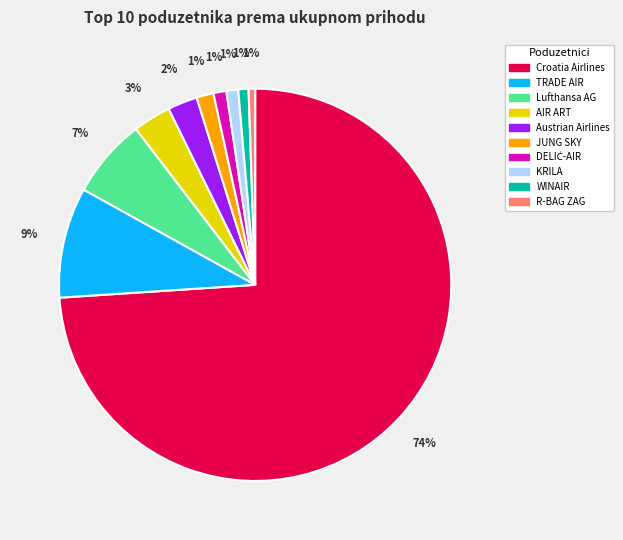

Is there any slice that represents more than half of the pie?

Yes